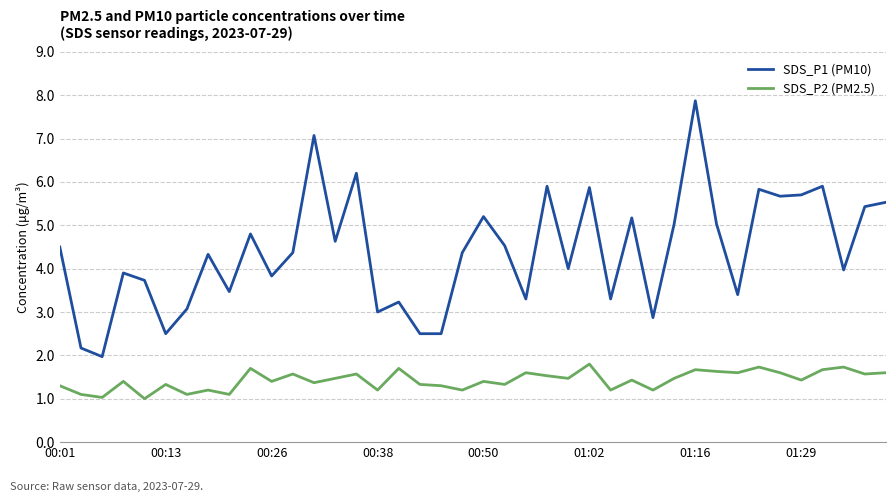

Which series has the largest range (max minus min)?

SDS_P1 (PM10)